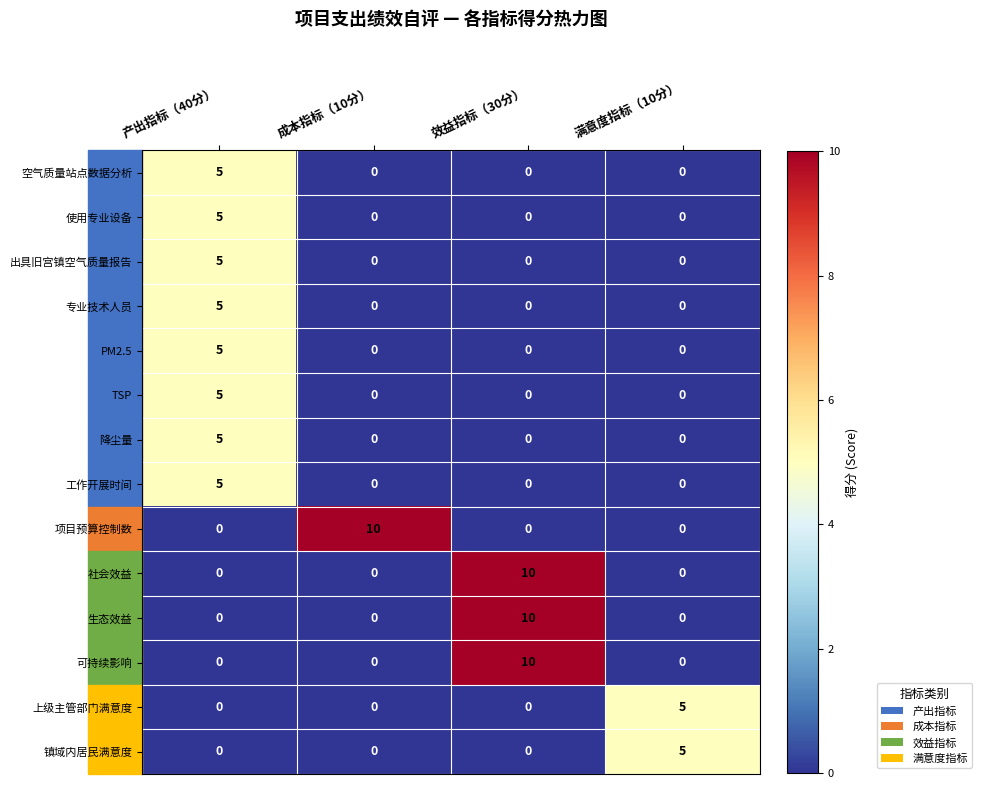

How many series are shown in this chart?

14